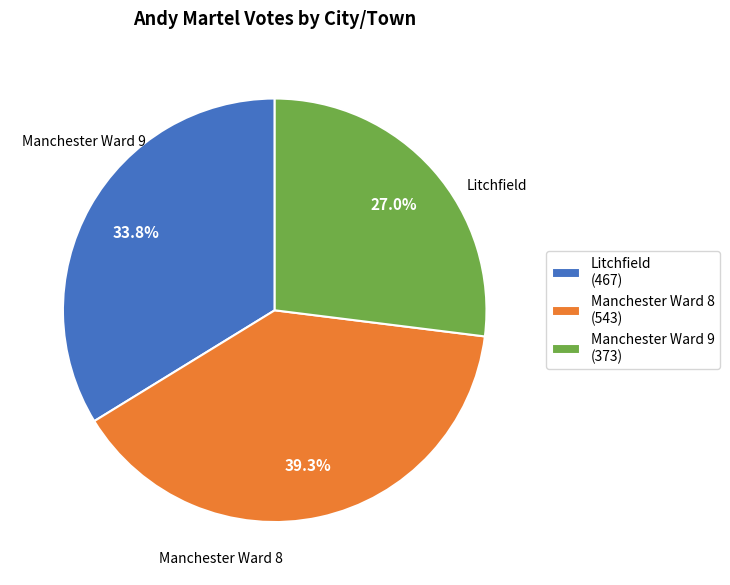

Count the number of slices in the pie.

3